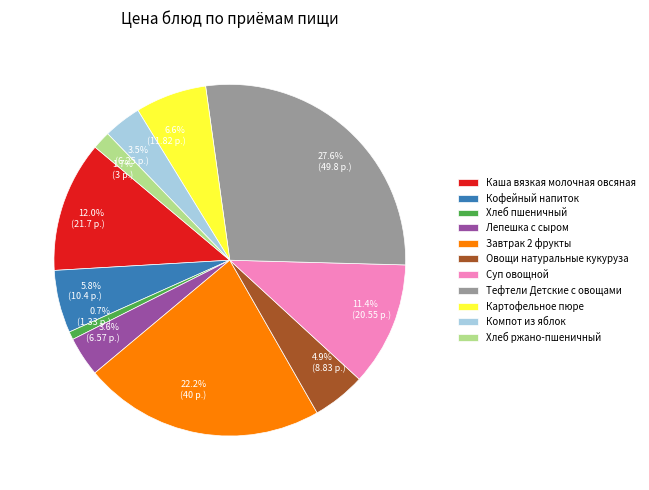

What percentage is the Каша вязкая молочная овсяная slice, to the nearest percent?

12%